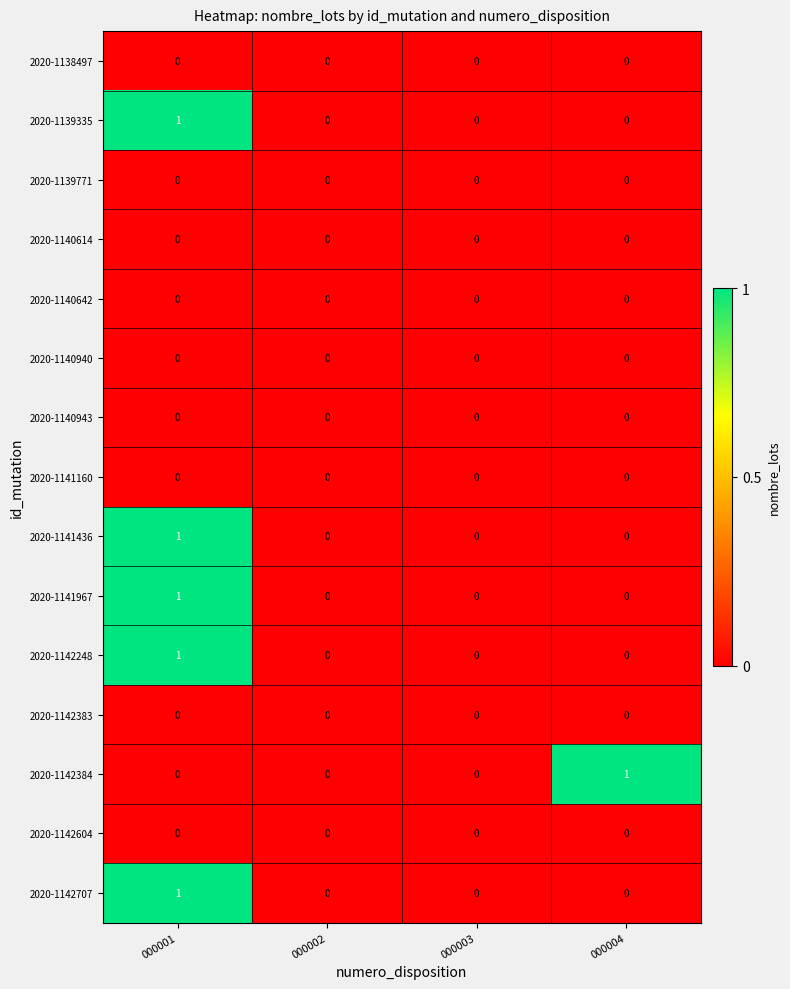

How many 2020-1139335 values are between 0 and 1?

4